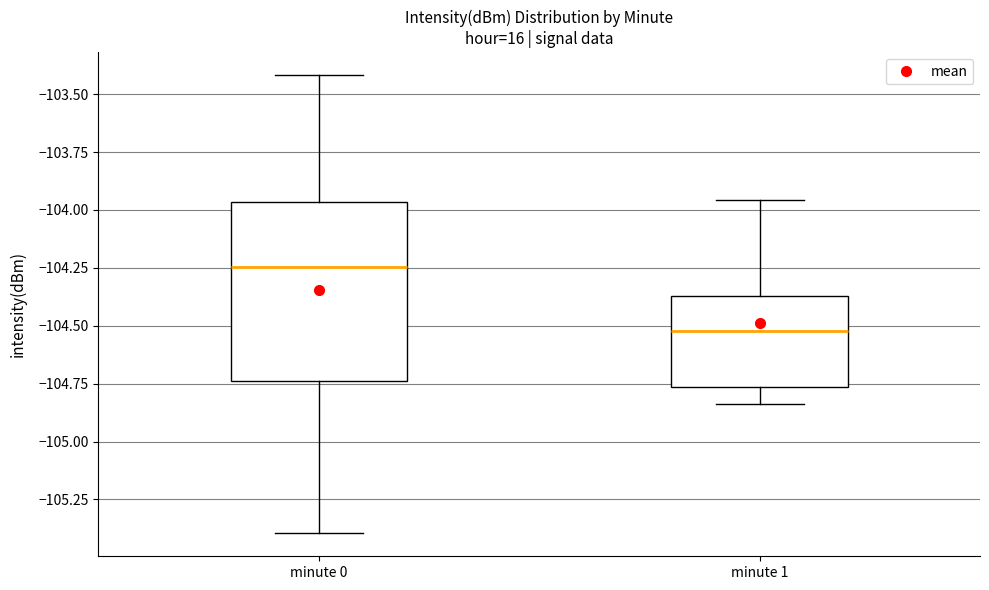

Which box is the tallest, from its lower edge to its upper edge?

minute 0